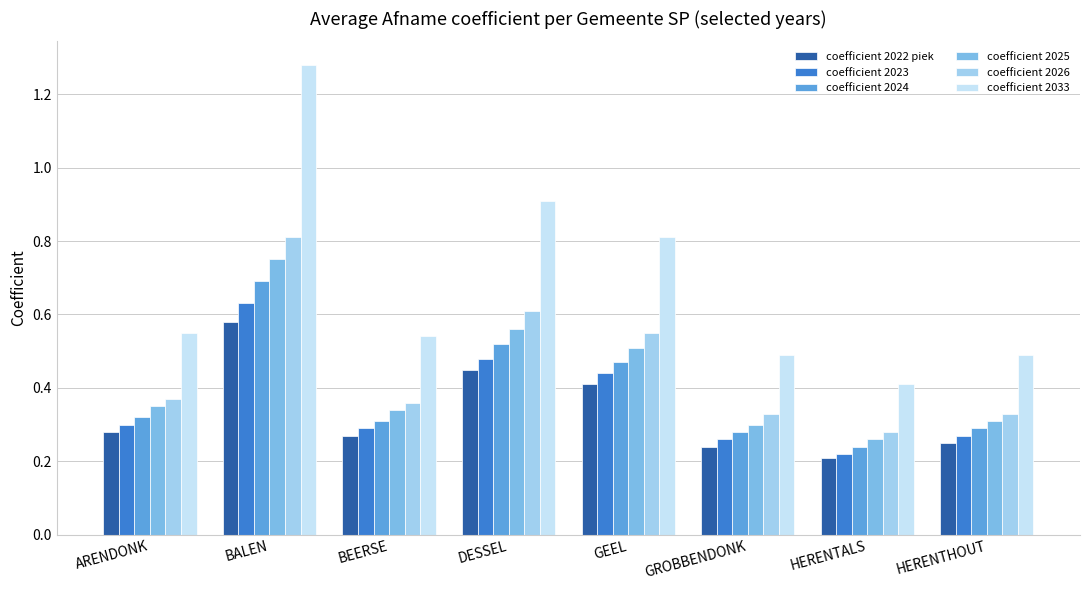

How many coefficient 2022 piek values are between 0 and 1?

8